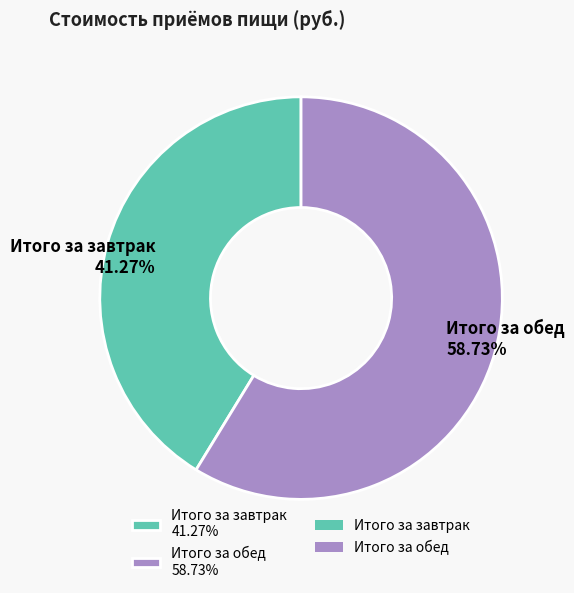

To the nearest percent, what percentage of the pie is Итого за завтрак?

41%